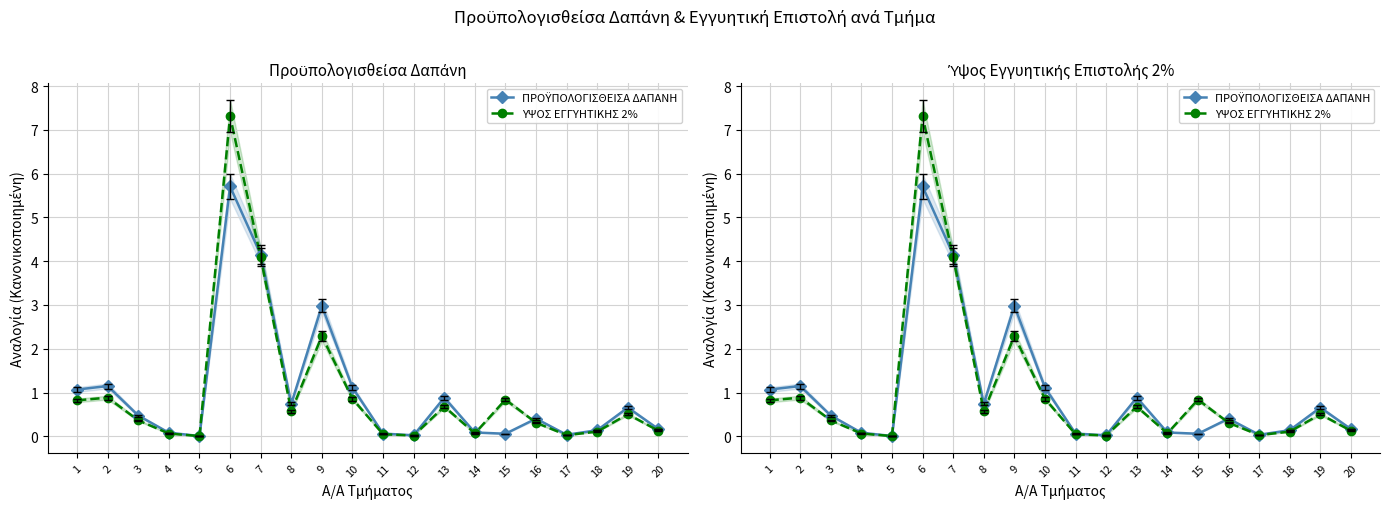

What is the average value of the ΥΨΟΣ ΕΓΓΥΗΤΙΚΗΣ 2% series?

1.0